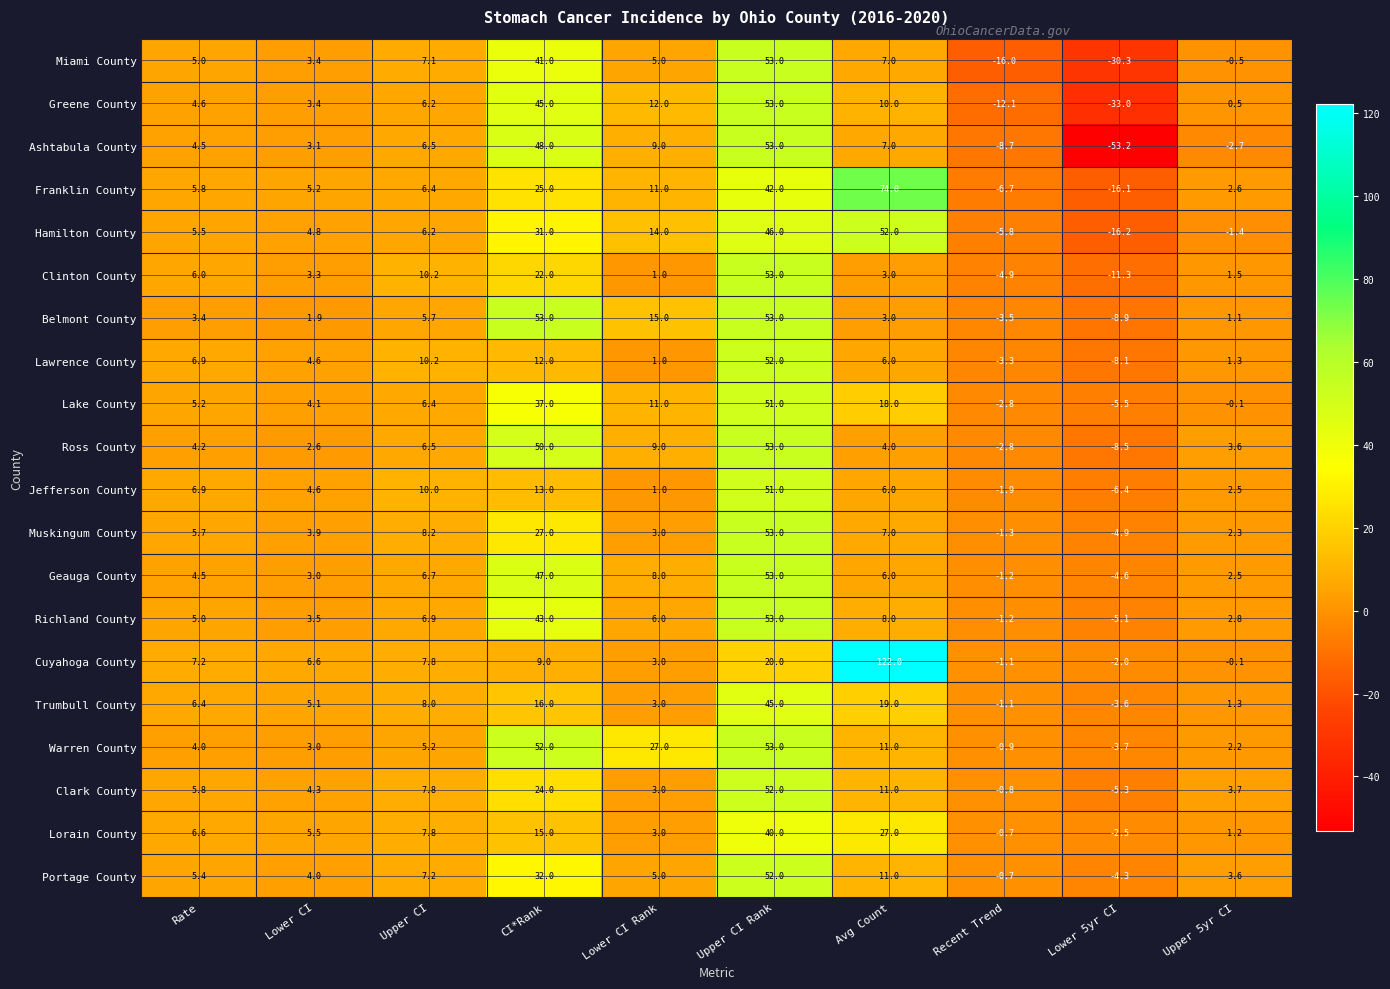

Between Upper CI and Lower CI Rank, which series saw the biggest shift?

Warren County